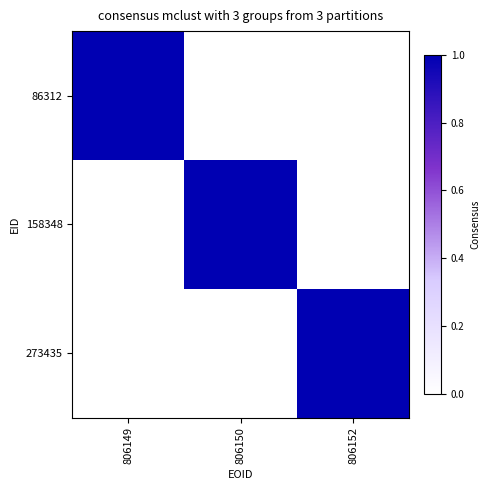

At which label does 273435 reach its peak?

806152